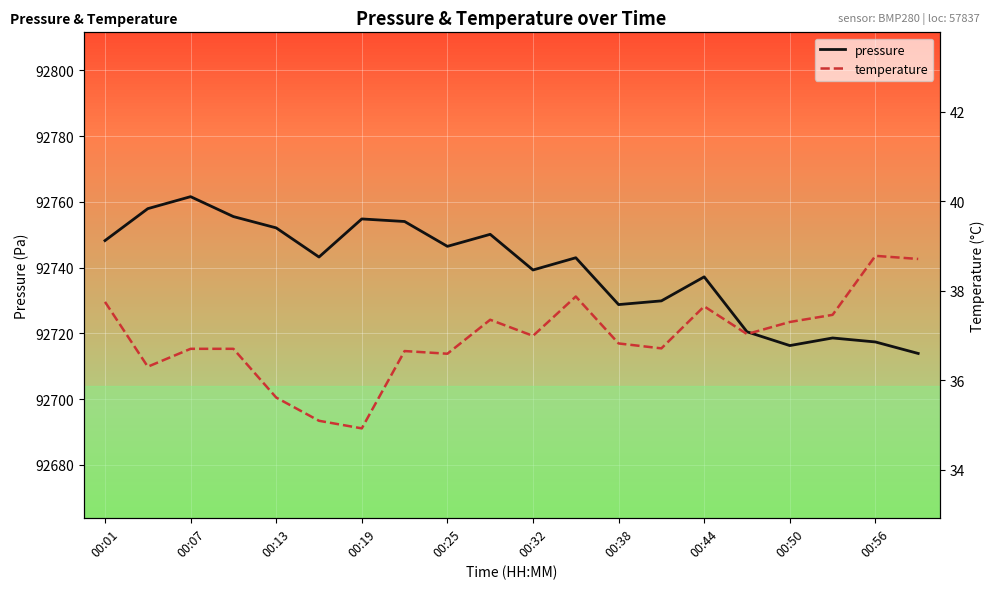

True or false: temperature and pressure intersect in this chart.

False